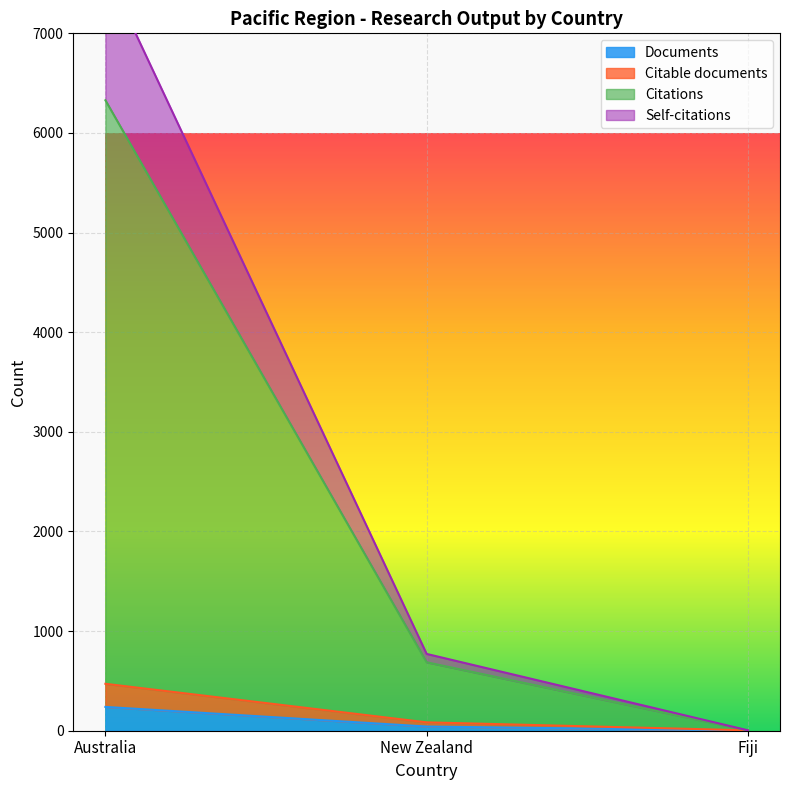

Rank the categories by Documents value from highest to lowest.

Australia, New Zealand, Fiji